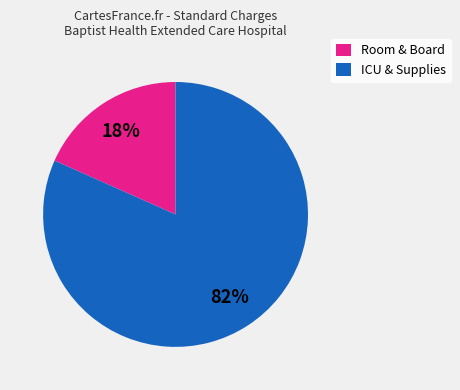

What is the smallest slice in the pie chart?

Room & Board